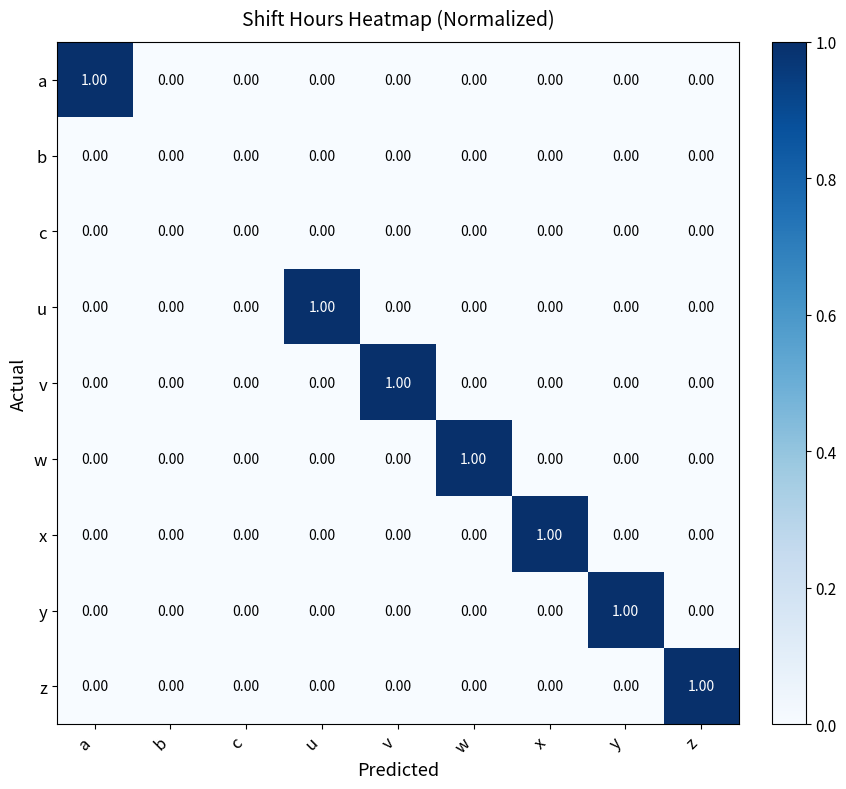

Between a and c, which series saw the biggest shift?

a